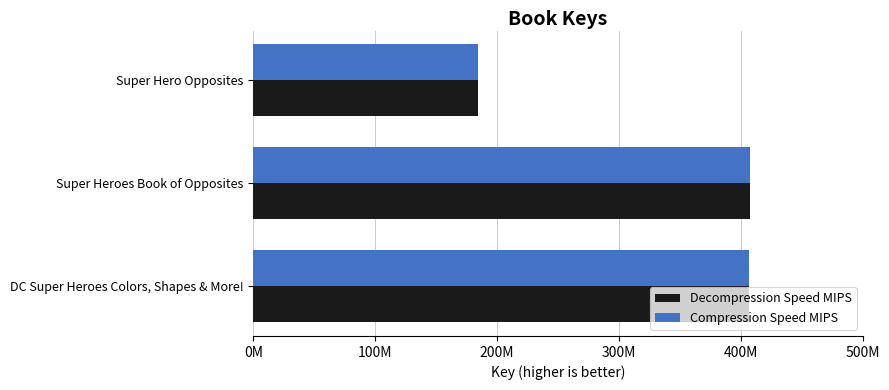

What are all the series names shown in the legend?

Decompression Speed MIPS, Compression Speed MIPS